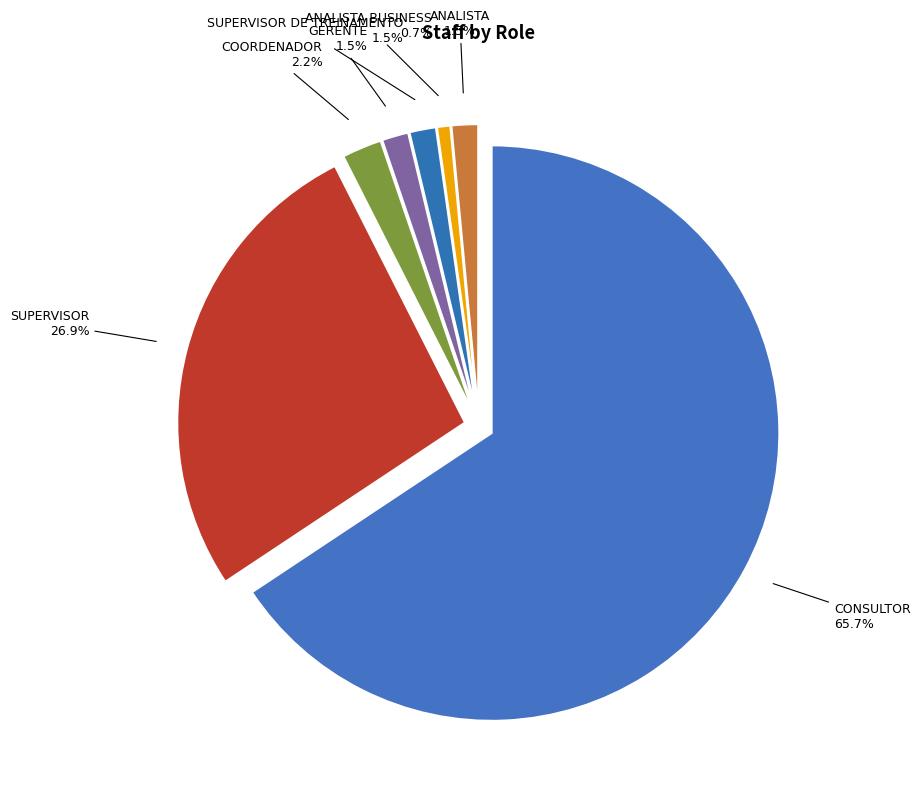

What is the change in value from ANALISTA BUSINESS to ANALISTA?

+1